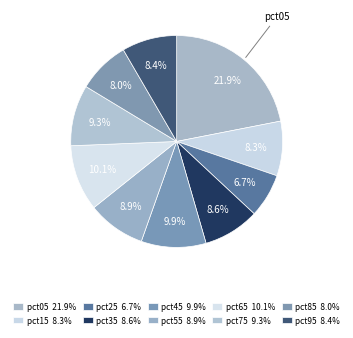

Count the number of slices in the pie.

10